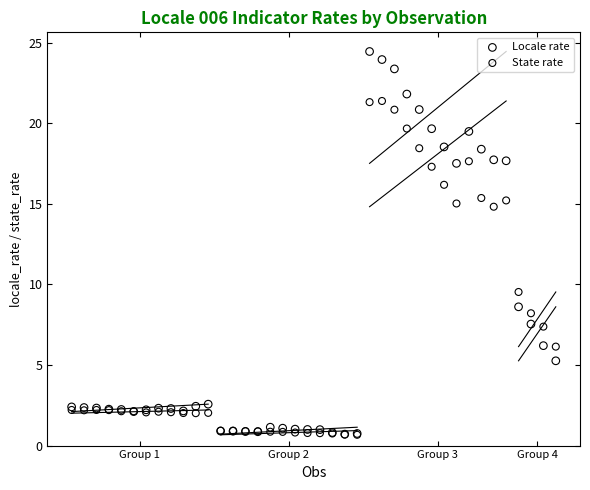

Which series reaches the maximum Y coordinate?

Locale rate